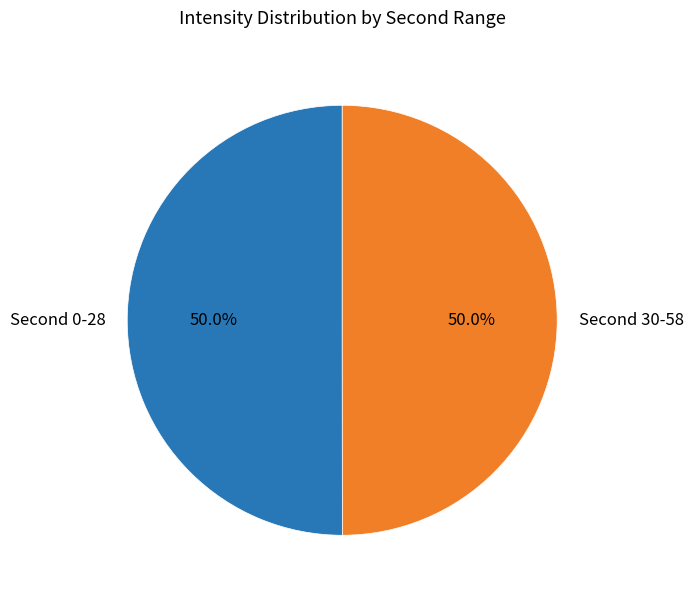

How many slices are in this pie chart?

2